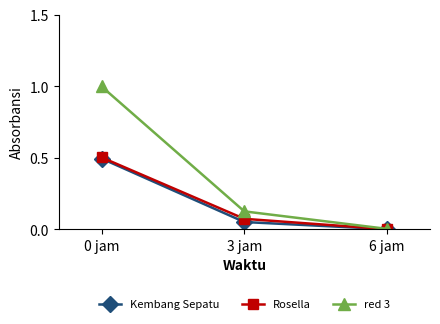

What are all the series names shown in the legend?

Kembang Sepatu, Rosella, red 3